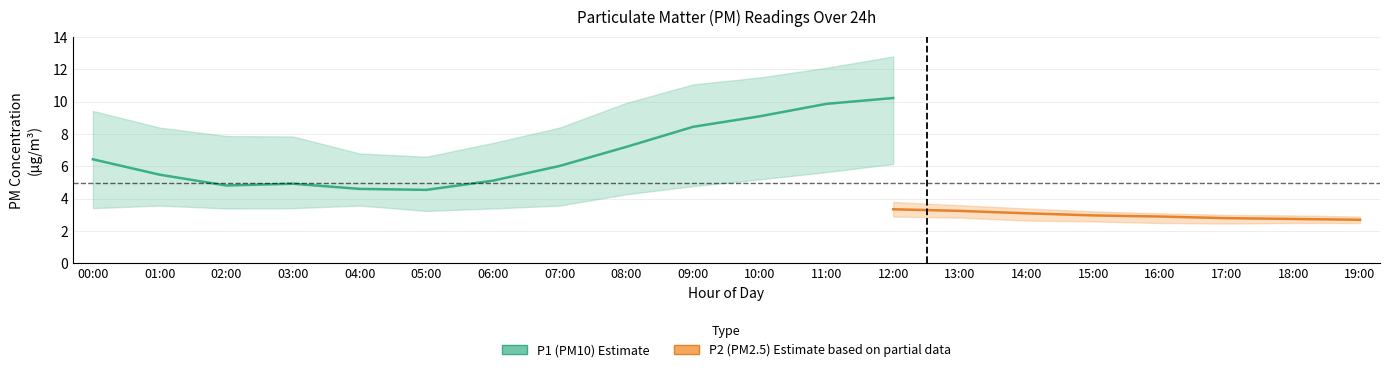

What position from the right is 09:00?

11